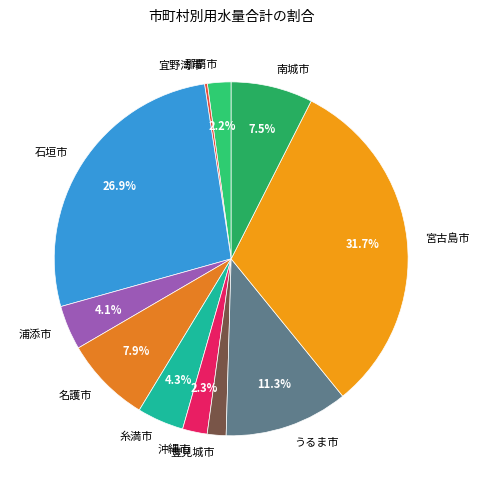

What is the total percentage of うるま市 and 糸満市?

15.6%